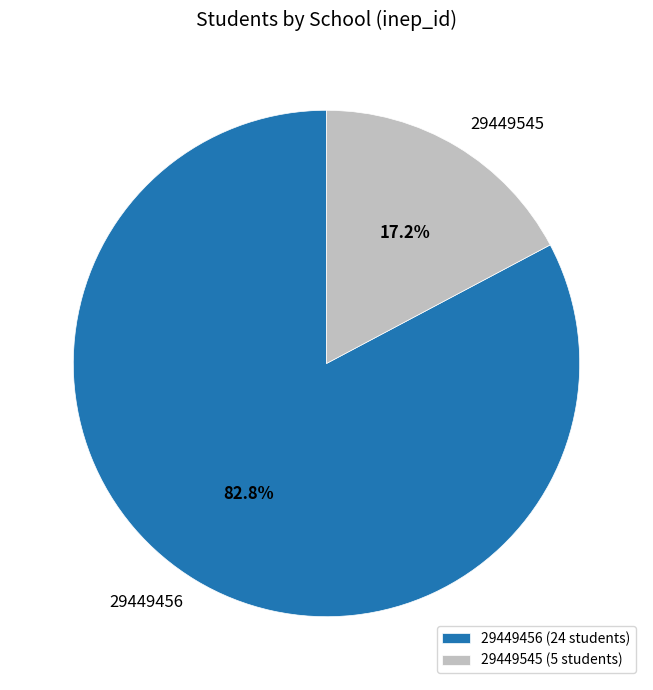

To the nearest percent, what is the difference between the 29449545 and 29449456 slice percentages?

66%